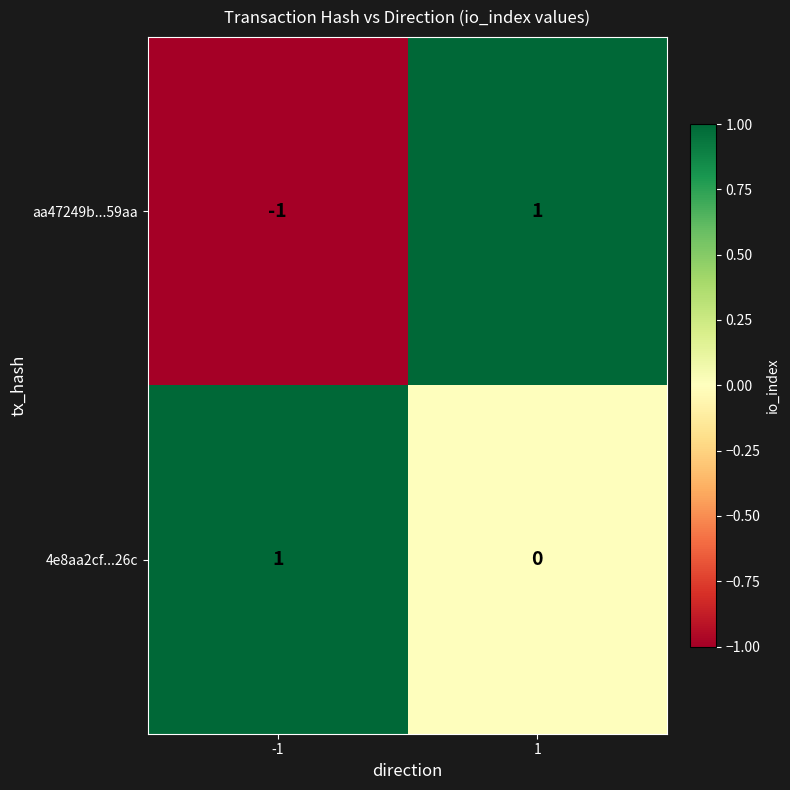

At how many categories does at least one series exceed 0?

2